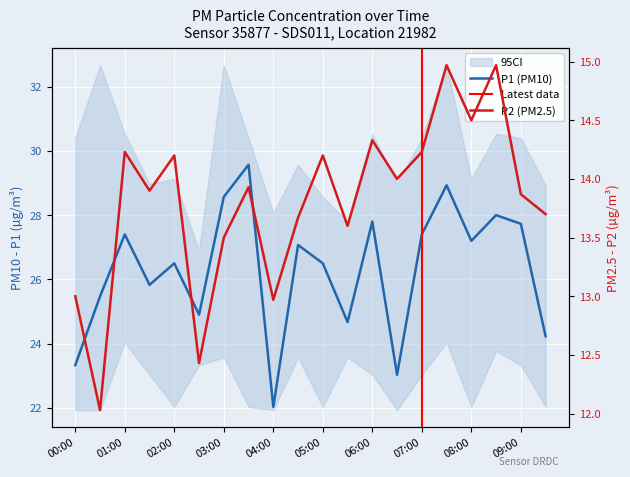

True or false: P2 has more than 2 interior local peaks.

True